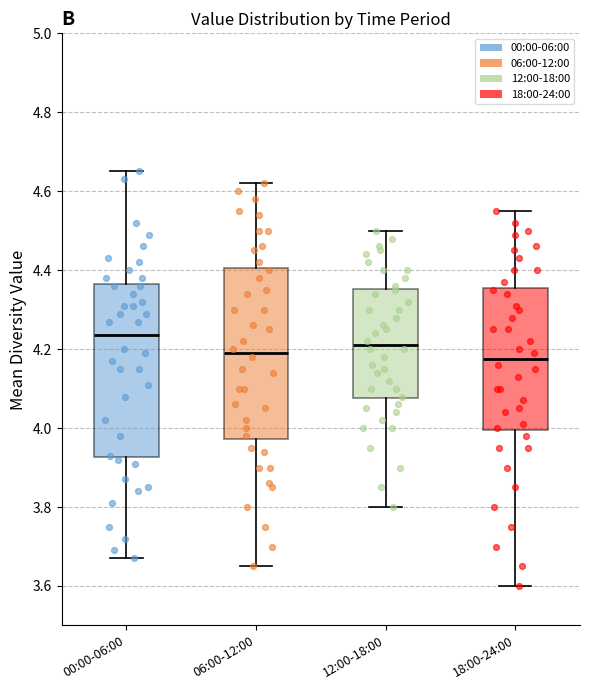

Reading left to right, transcribe this box plot: for each box, give where its median line is, the range the box spans, and where its two whiskers end, as read against the y-axis. The values are not printed on the chart, so give them approximately, as read against the axis.

00:00-06:00: median 4.24, box 3.92 to 4.36, whiskers 3.68 to 4.66
06:00-12:00: median 4.20, box 3.98 to 4.40, whiskers 3.66 to 4.62
12:00-18:00: median 4.22, box 4.08 to 4.36, whiskers 3.80 to 4.50
18:00-24:00: median 4.18, box 4.00 to 4.36, whiskers 3.60 to 4.56